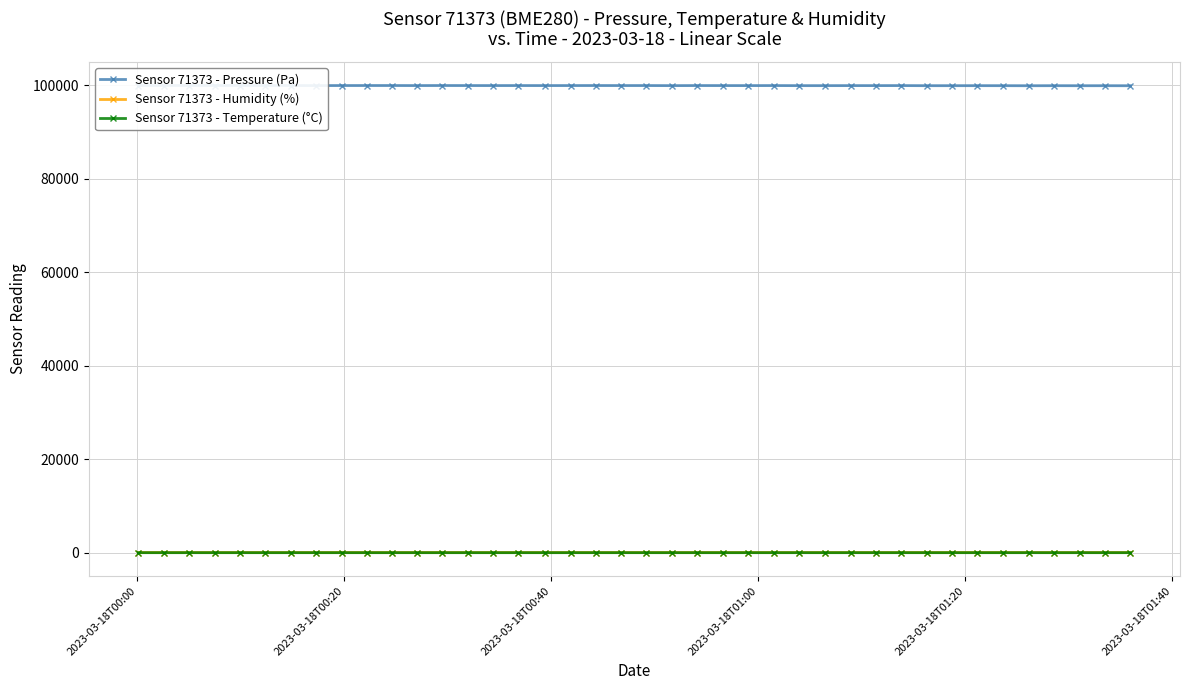

True or false: Sensor 71373 - Humidity (%) has more than 0 points higher than both neighbors.

True